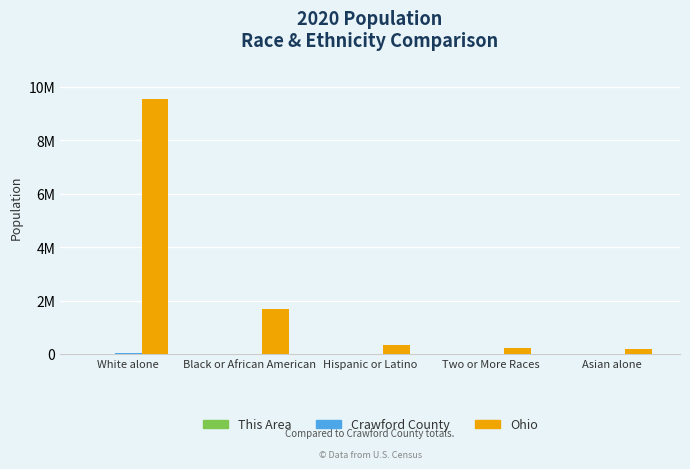

The value of This Area at White alone is 765. True or false?

True